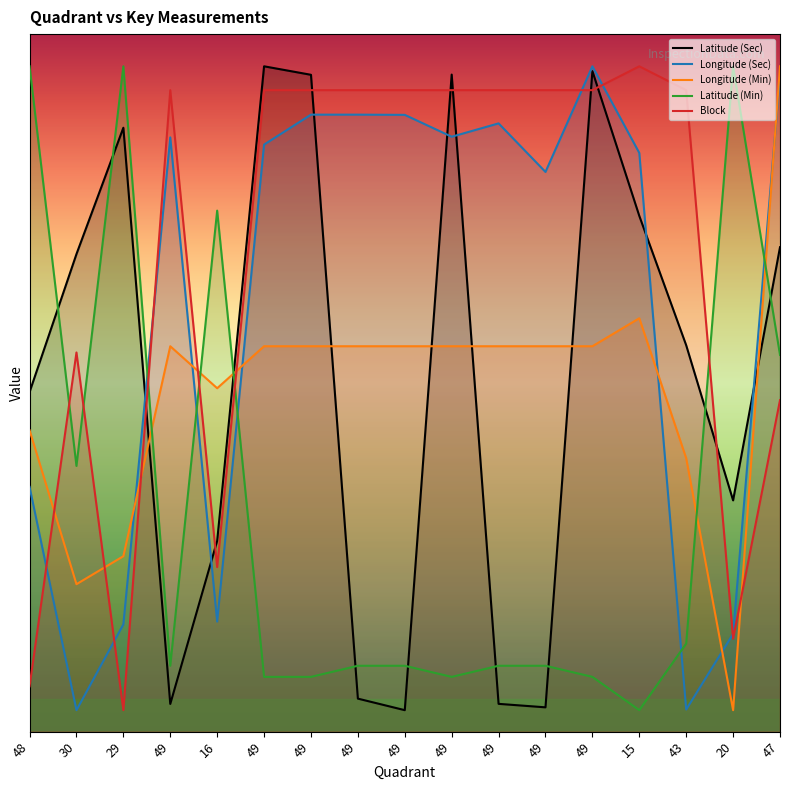

Where do Longitude (Min) and Block first cross each other?

48 and 30